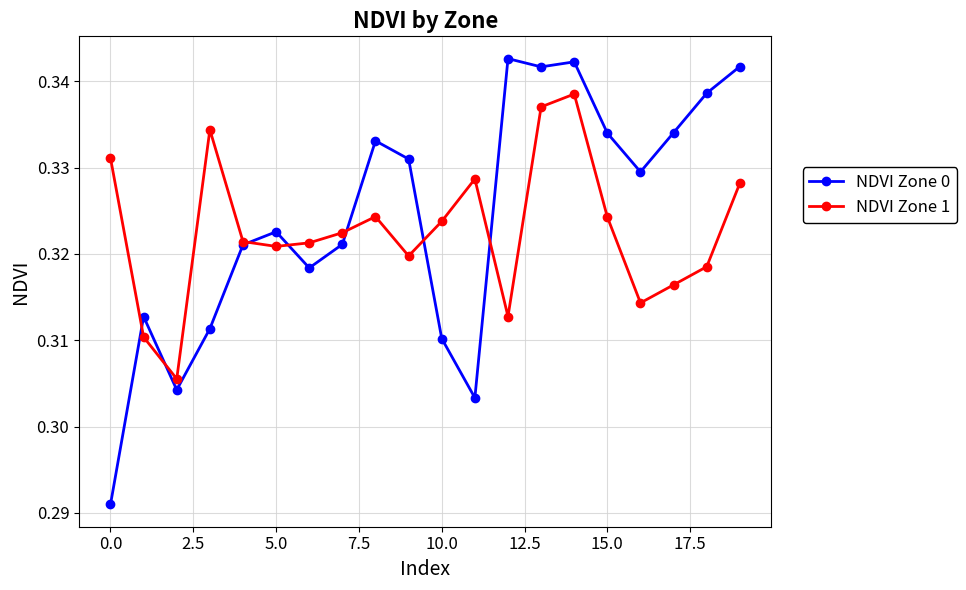

At how many categories does at least one series exceed 0?

20